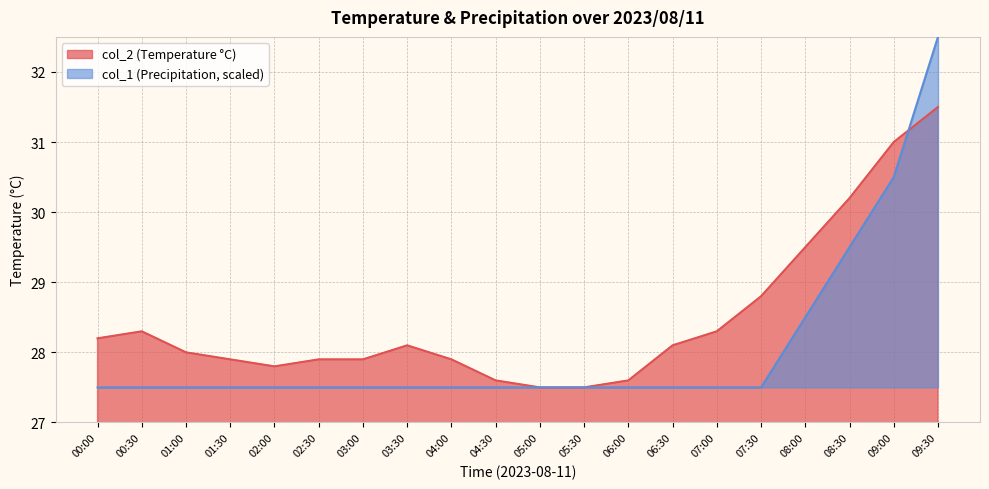

True or false: col_1 has more than 1 points higher than both neighbors.

False